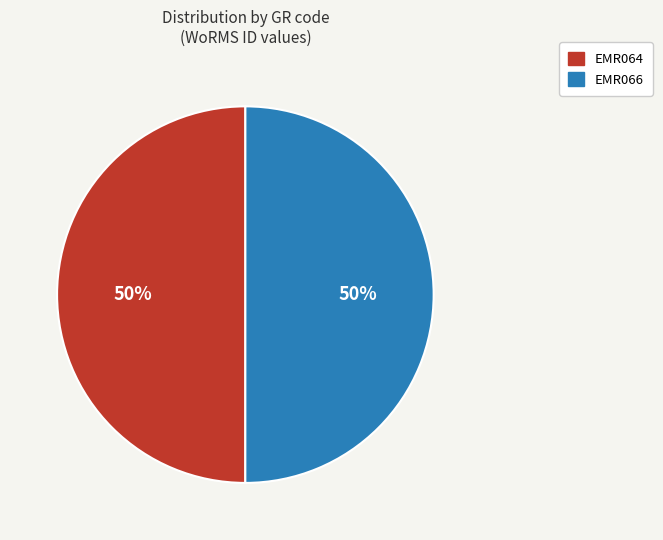

To the nearest percent, what is the combined percentage of EMR064 and EMR066?

100%